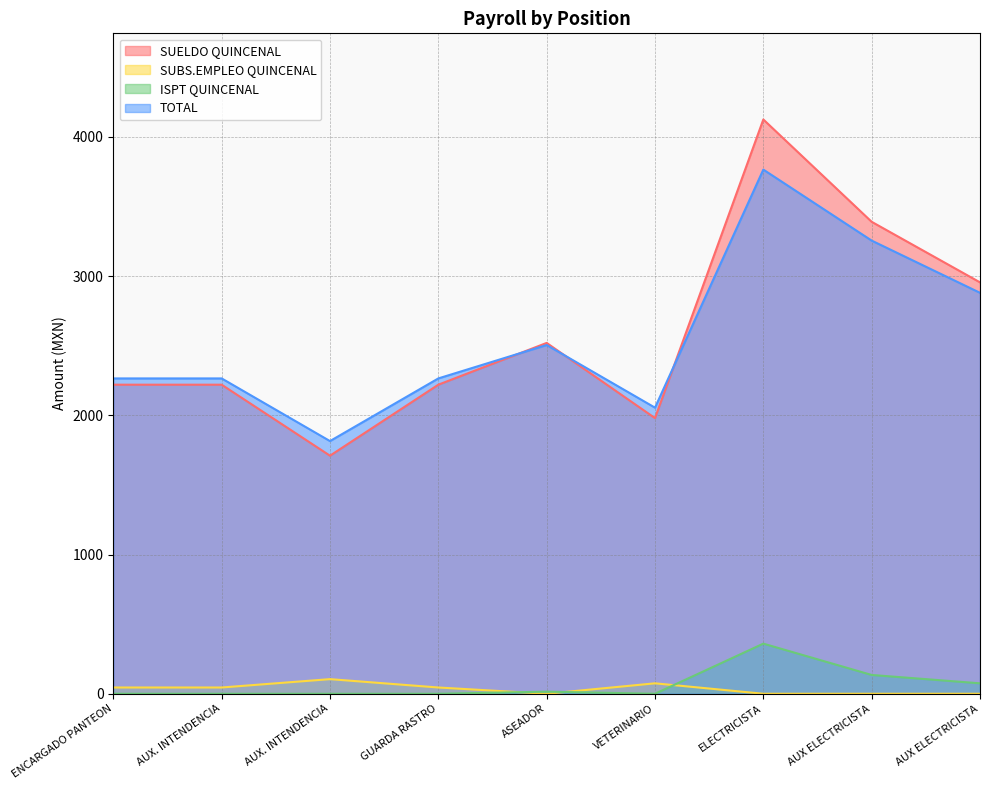

Rank the series at AUX ELECTRICISTA from lowest to highest value.

SUBS.EMPLEO QUINCENAL, ISPT QUINCENAL, TOTAL, SUELDO QUINCENAL